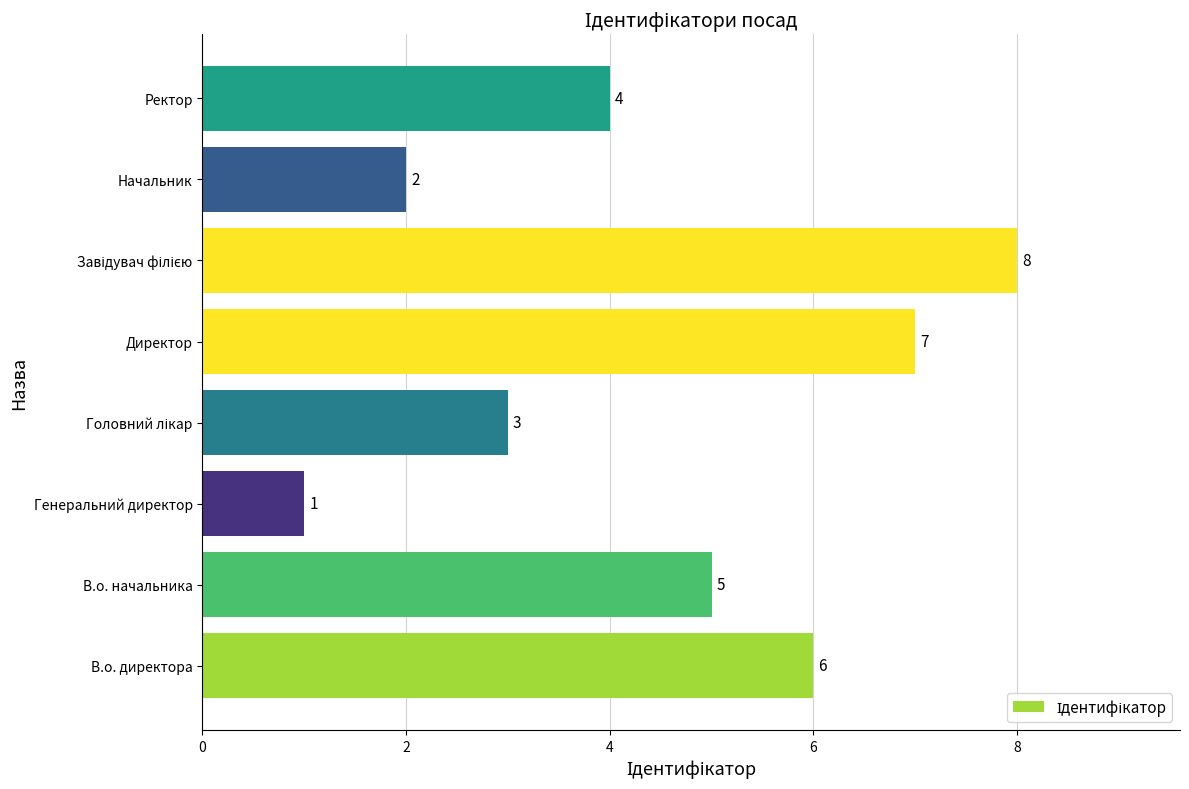

What is the difference between the maximum and minimum values?

7